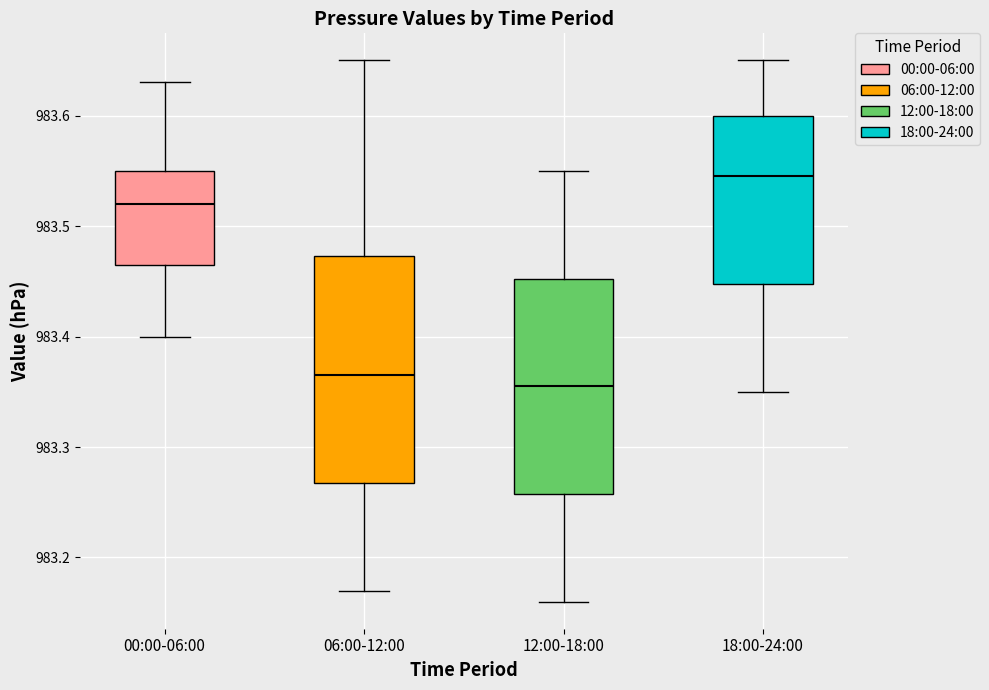

Which box's median line is the highest?

18:00-24:00